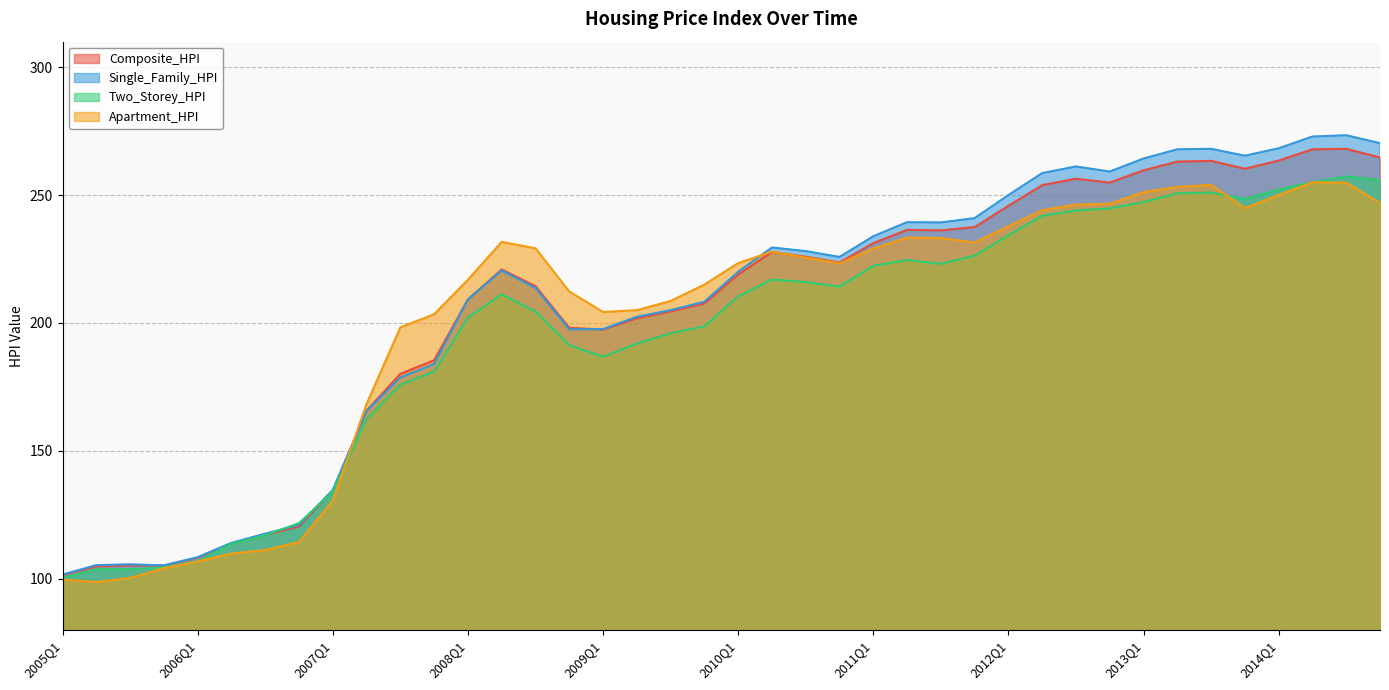

In Single_Family_HPI, how many points are higher than both neighbors (excluding endpoints)?

7